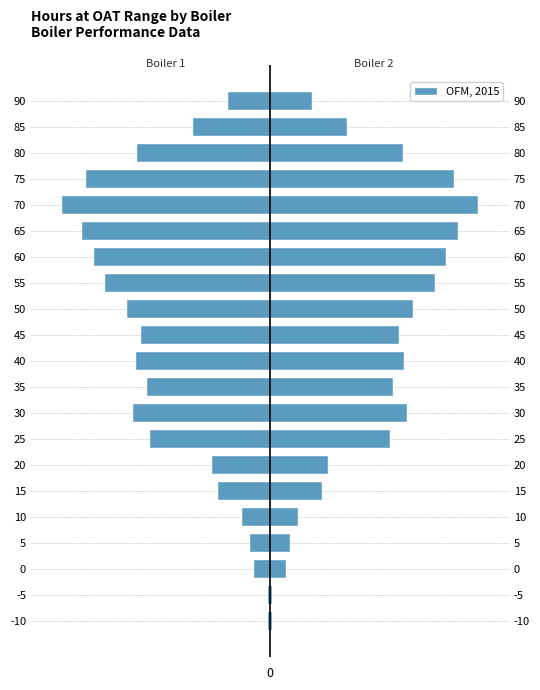

What is the average value of the Boiler 2 series?

415